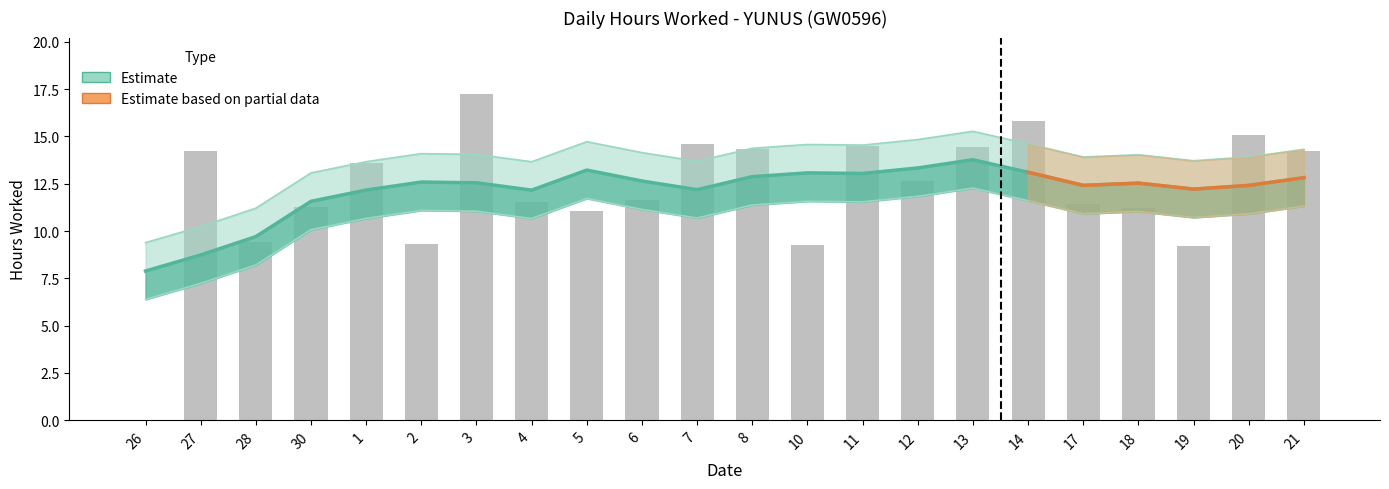

The value at 3 is 17.2. True or false?

True